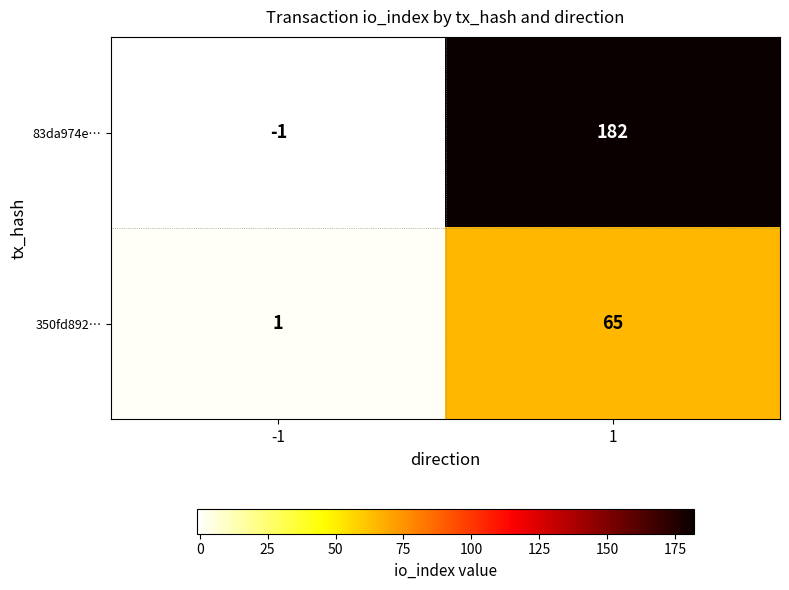

Reading left to right, what are all the values shown in this chart?

83da974e…: -1=-1	1=182
350fd892…: -1=1	1=65